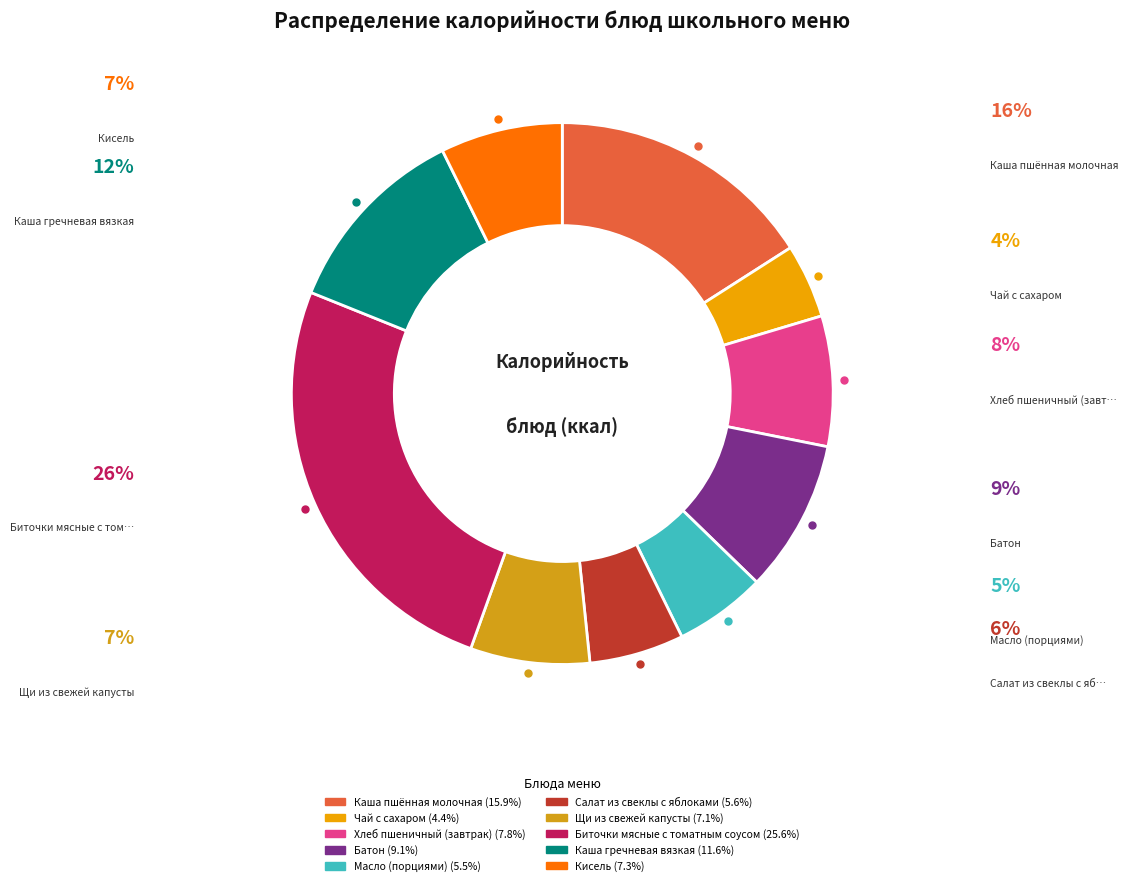

To the nearest percent, what is the combined percentage of Биточки мясные с томатным соусом and Щи из свежей капусты?

33%